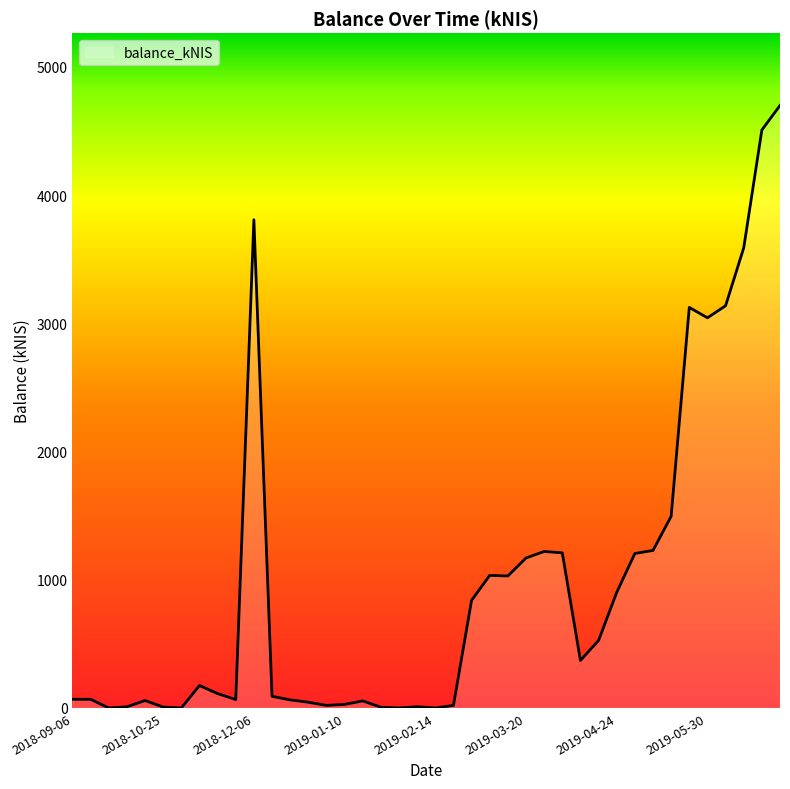

What is the difference between the maximum and minimum values?

4698.4